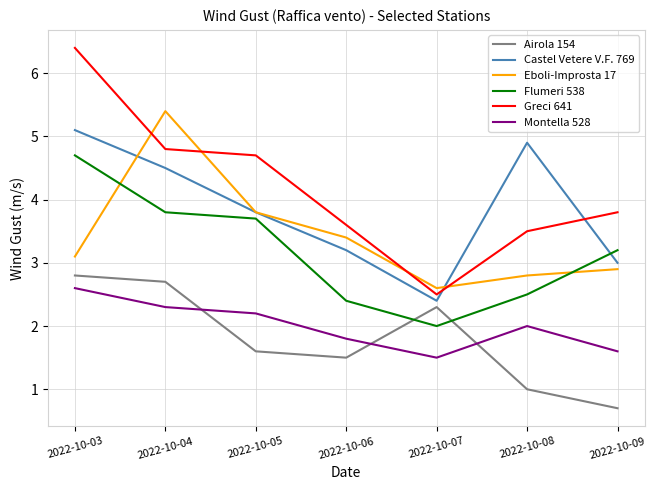

List the labels in order of Greci 641 value, smallest first.

2022-10-07, 2022-10-08, 2022-10-06, 2022-10-09, 2022-10-05, 2022-10-04, 2022-10-03